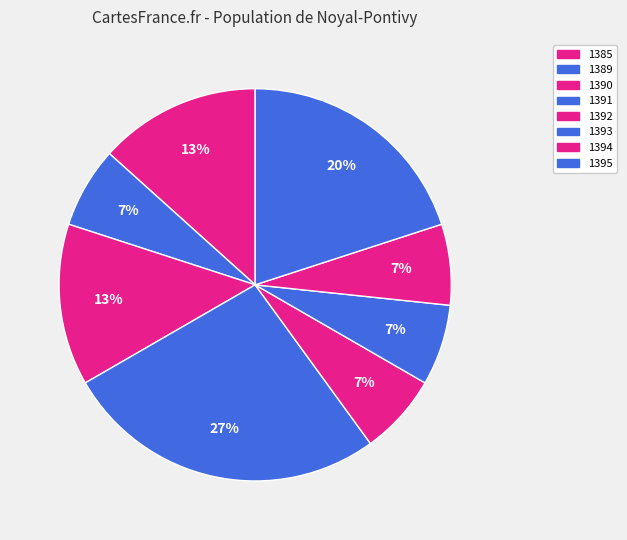

How many segments does this pie chart have?

8